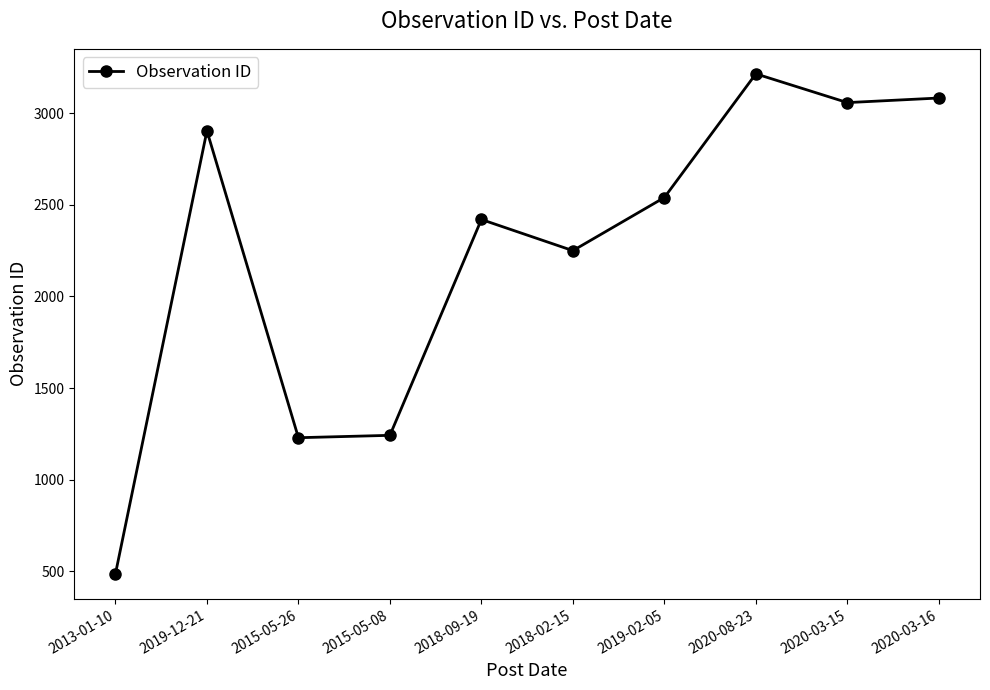

What is the change in value from 2020-08-23 to 2020-03-16?

-132